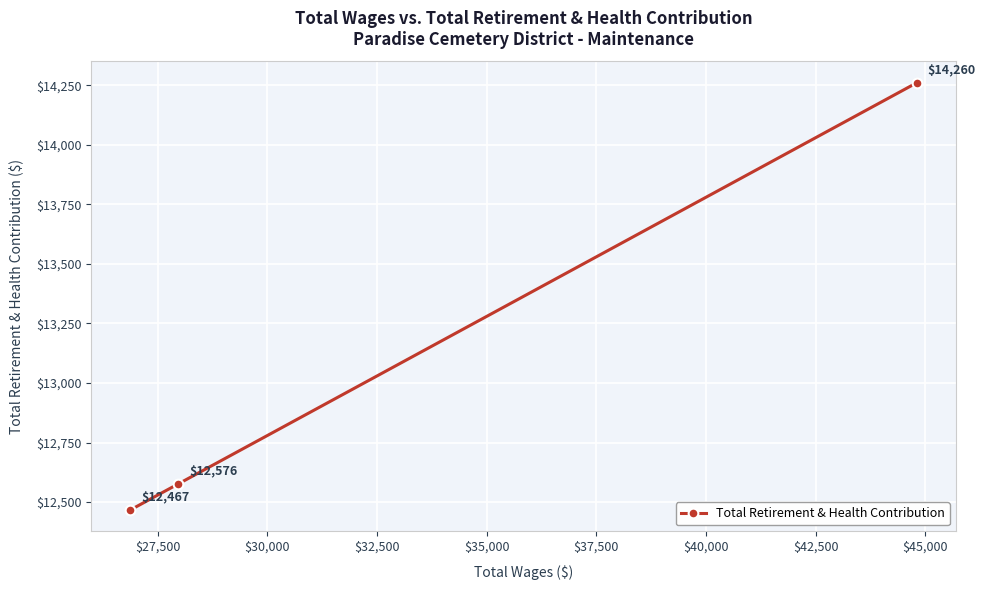

Reading left to right, extract all data points from this chart.

12467	12576	14260